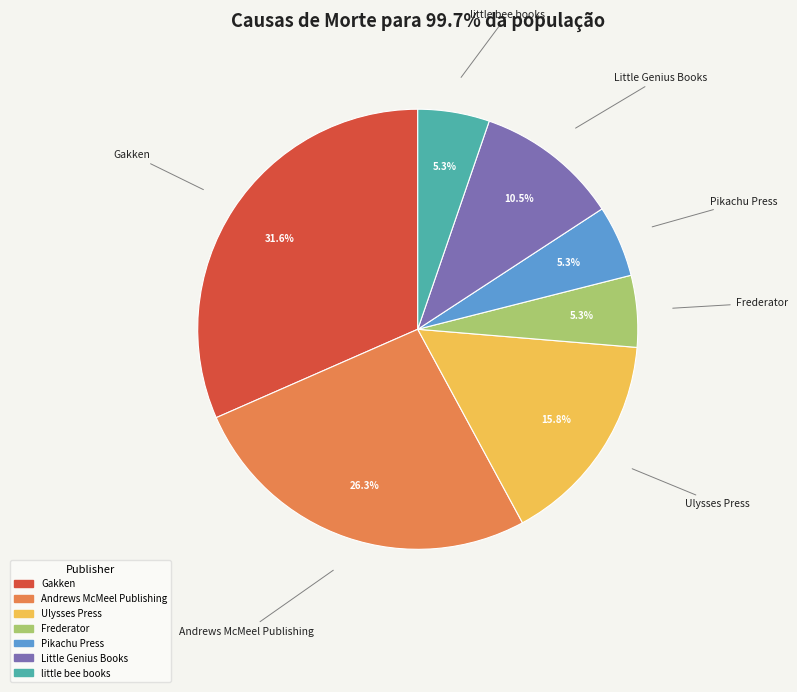

Between Ulysses Press and little bee books, which is larger?

Ulysses Press